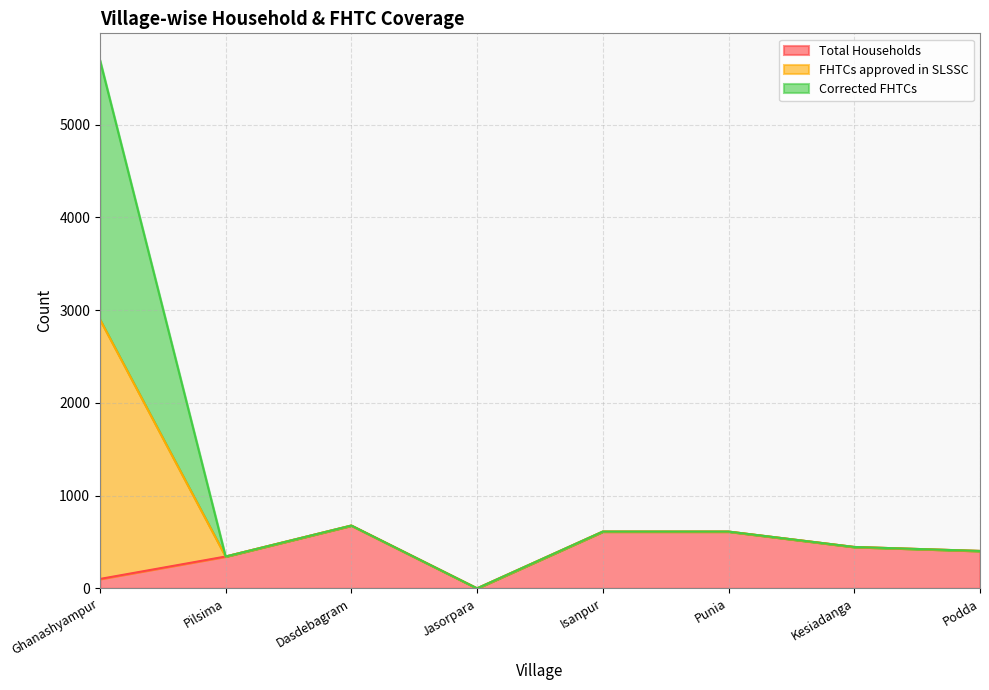

What is the sum of the FHTCs approved in SLSSC values at Punia and Isanpur?

1224